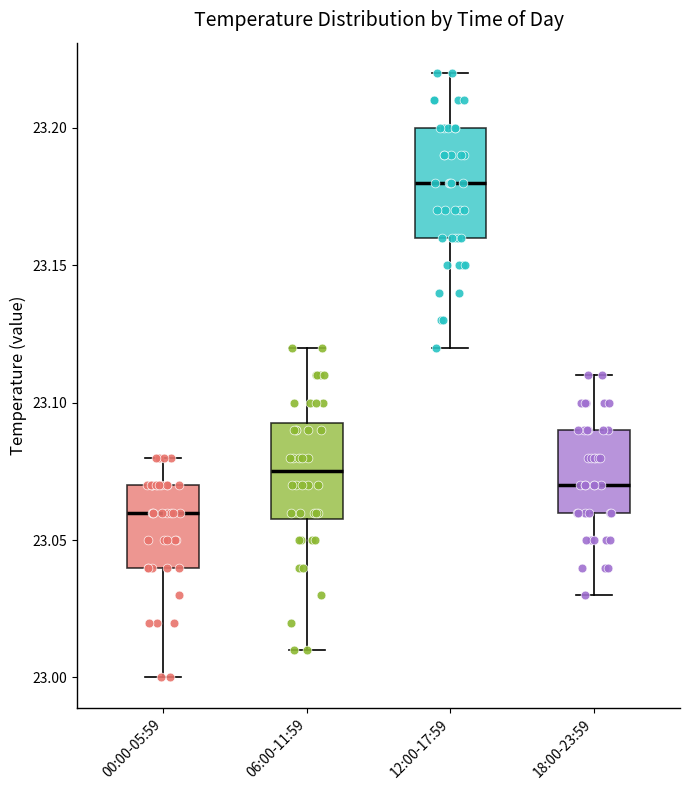

Which box has the highest median line?

12:00-17:59